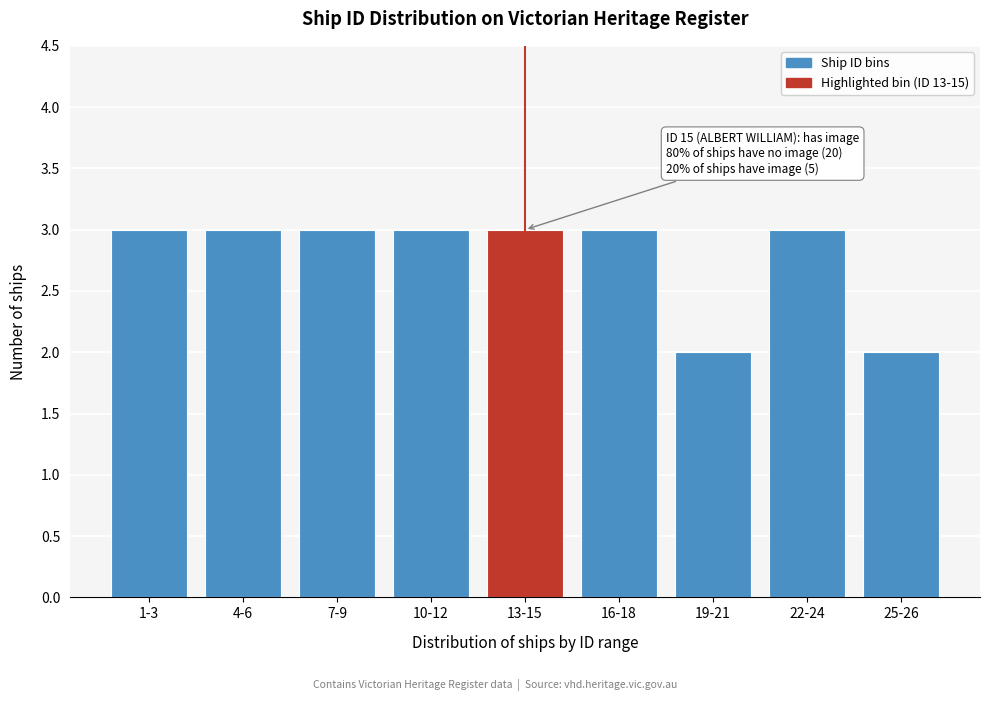

Reading left to right, extract all data points from this chart.

3	3	3	3	3	3	2	3	2